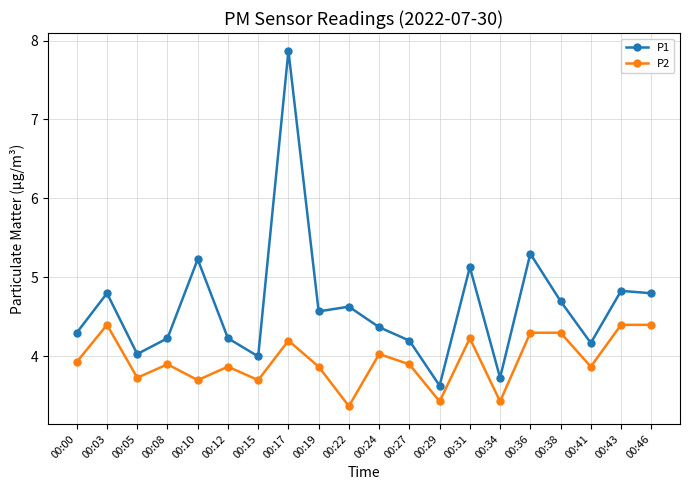

Is it true that P2 equals 3.9 at 00:08?

True